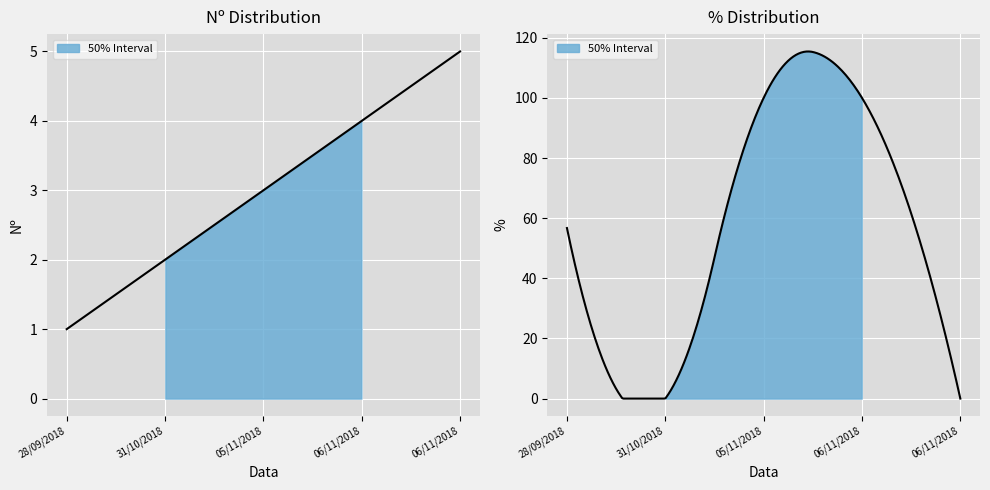

Which series changed the most between 31/10/2018 and 05/11/2018?

%